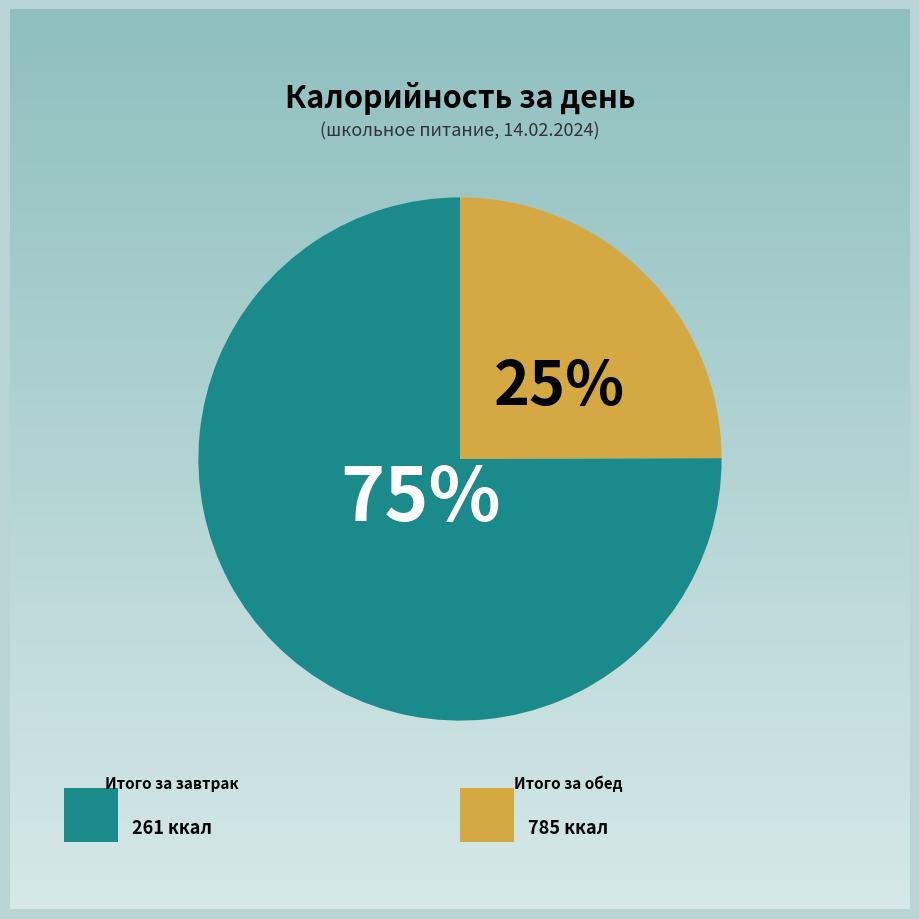

To the nearest percent, what portion does Итого за завтрак represent?

25%